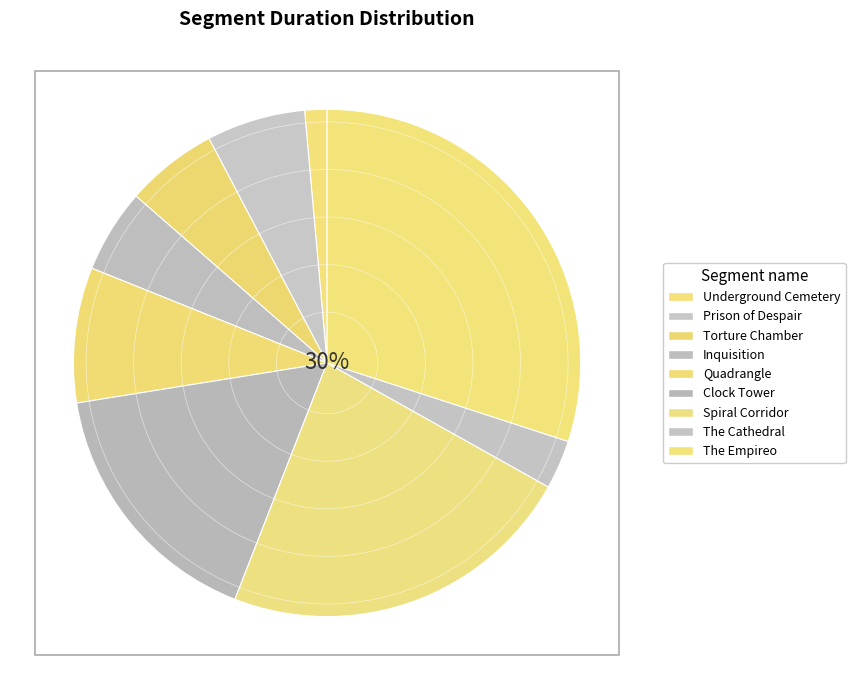

What is the total percentage of Underground Cemetery and The Empireo?

31.4%